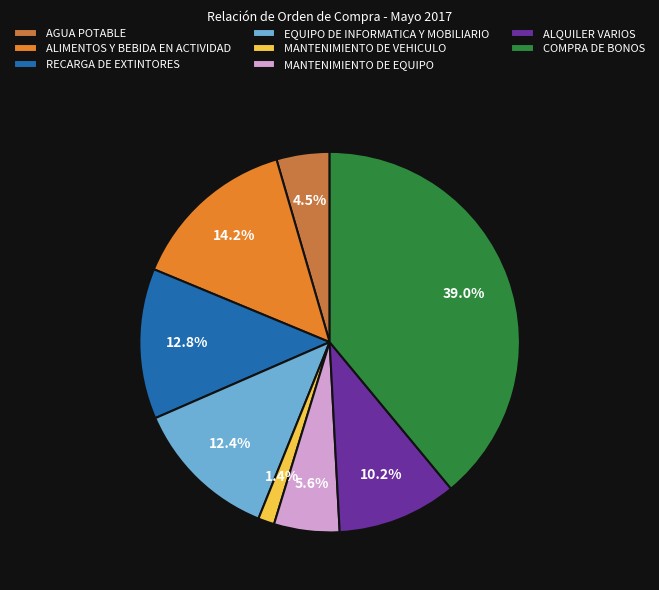

What percentage is the ALQUILER VARIOS slice, to the nearest percent?

10%